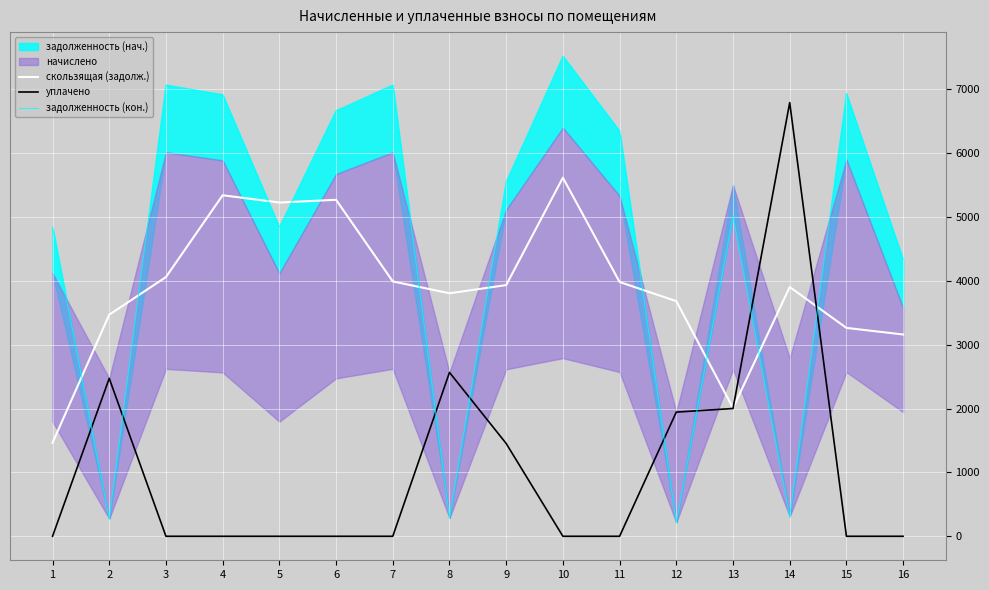

True or false: задолженность (кон.) and скользящая (задолж.) cross at least once.

True